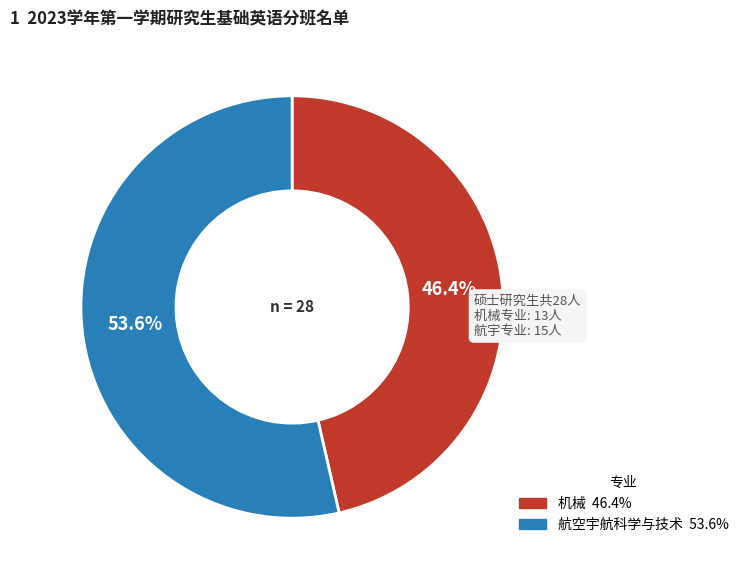

True or false: 航空宇航科学与技术 accounts for 54% of the total.

True